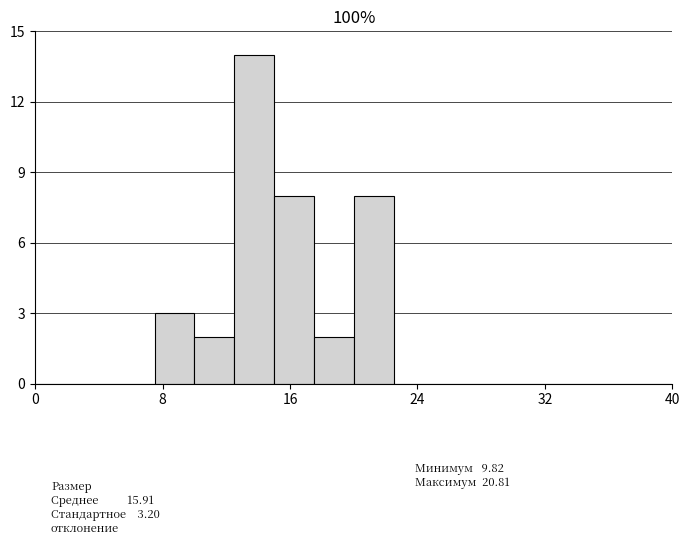

Around what value on the x-axis is the tallest bar? Give the approximate position of its centre, as read against the axis.

14